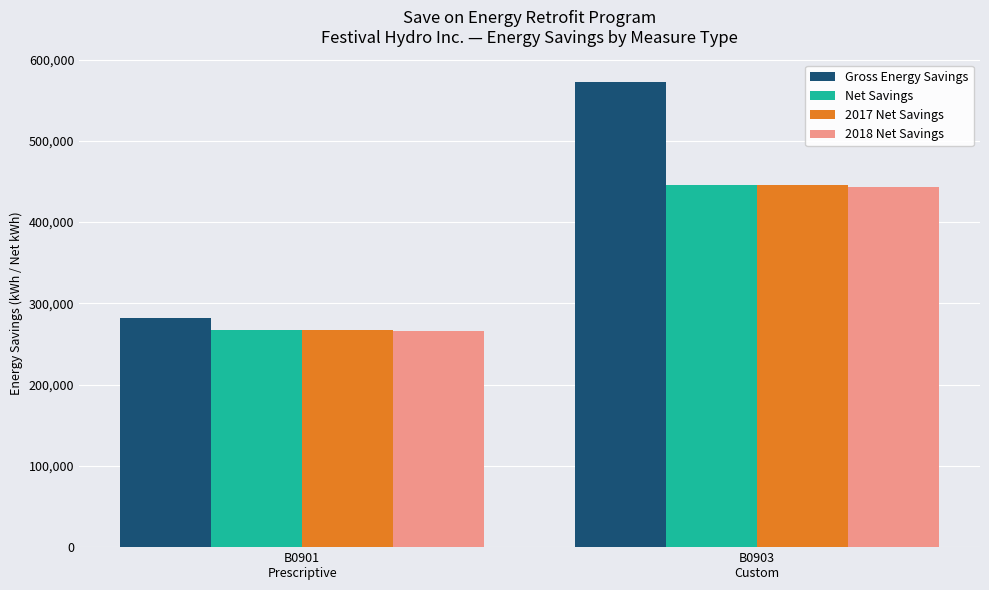

Are the bars grouped side by side (vs. stacked)?

Yes